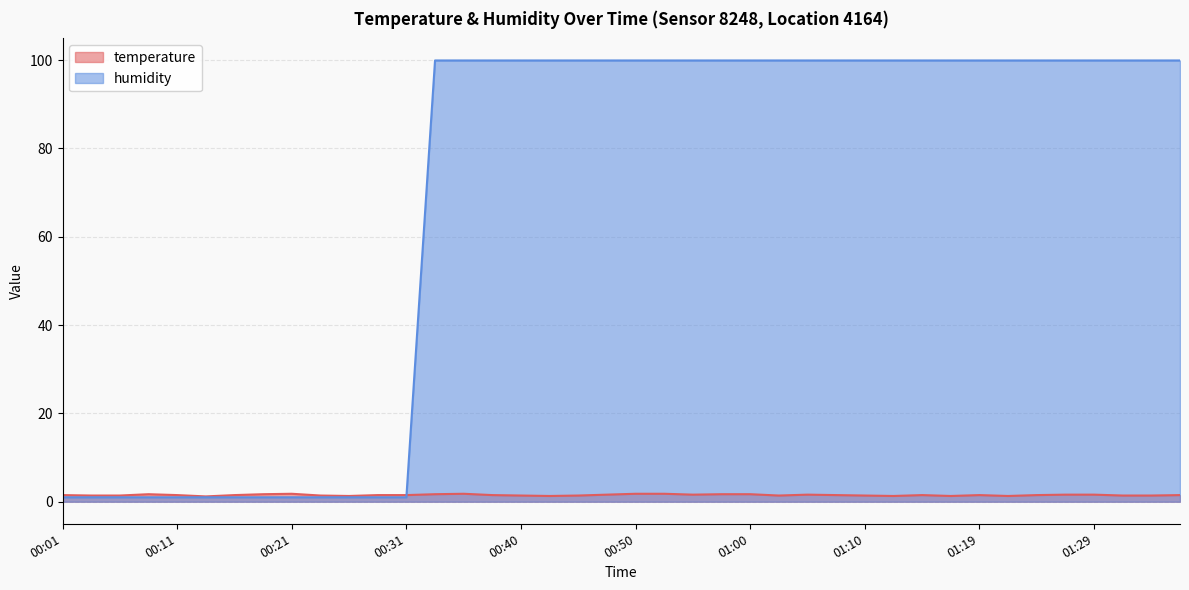

What is the sum of the temperature values at 01:36 and 00:23?

2.9